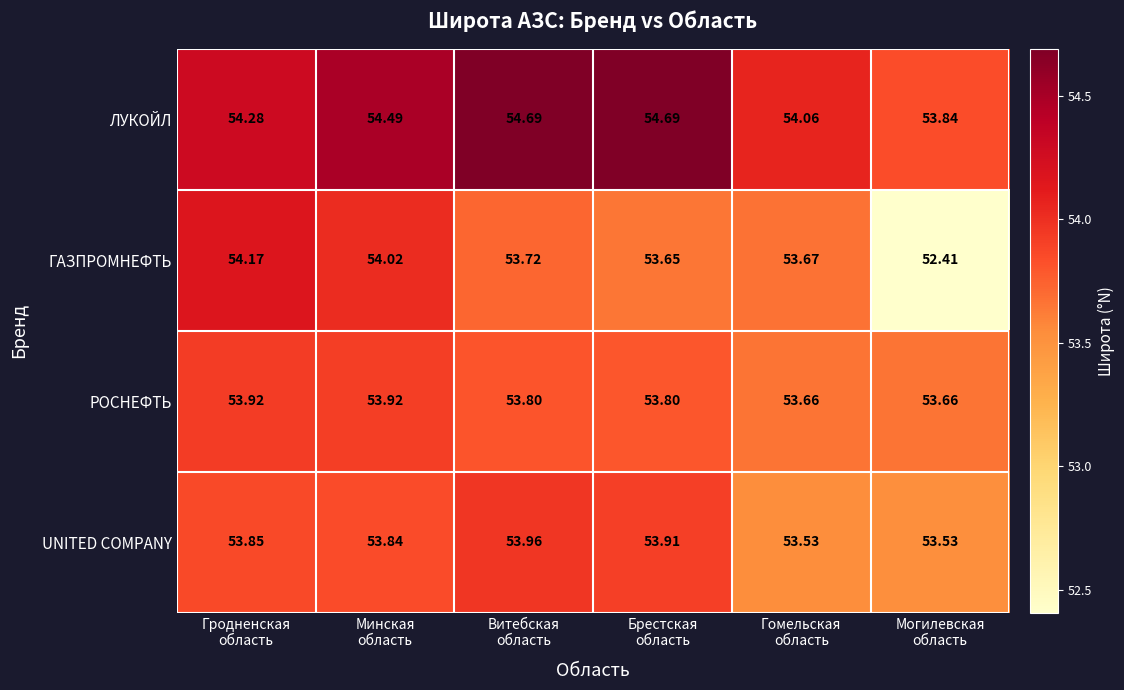

Which series has the widest spread of values?

ГАЗПРОМНЕФТЬ